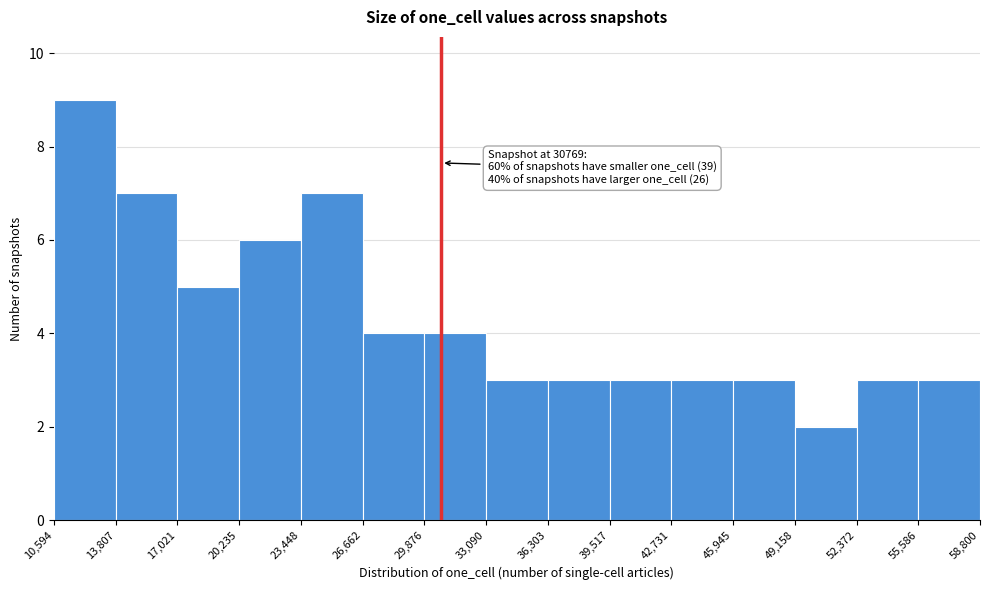

Which range on the x-axis has the tallest bar?

10,594 to 13,807